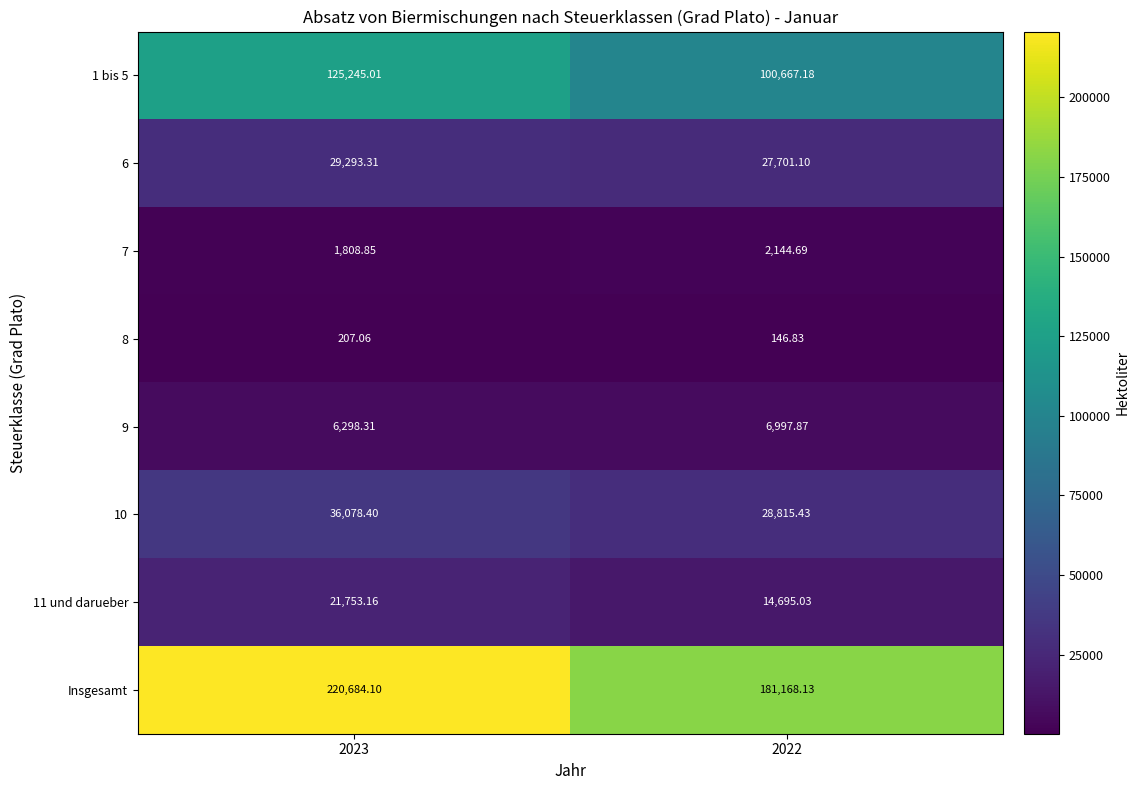

Which series has the largest total across all categories?

Insgesamt